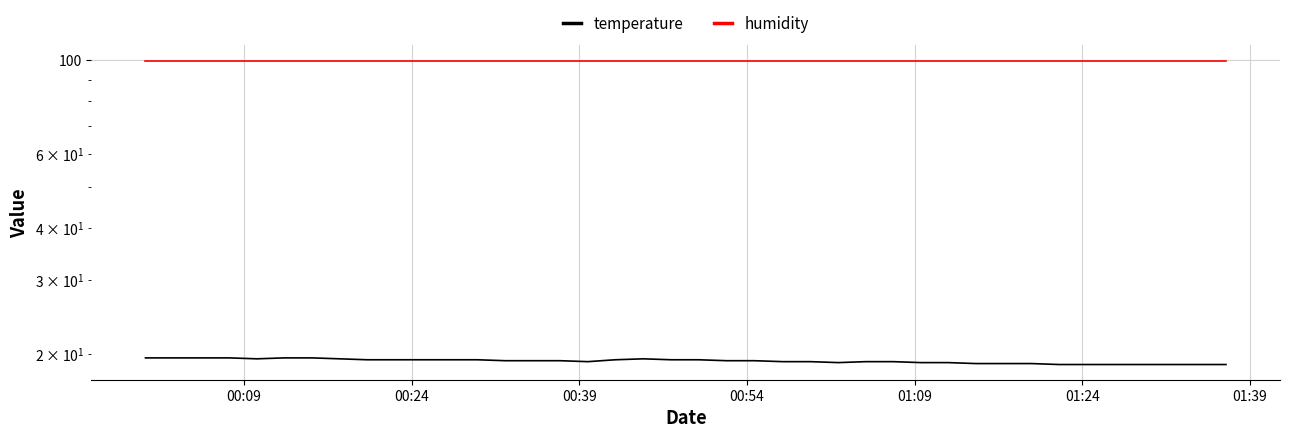

How many lines are shown in the chart?

2